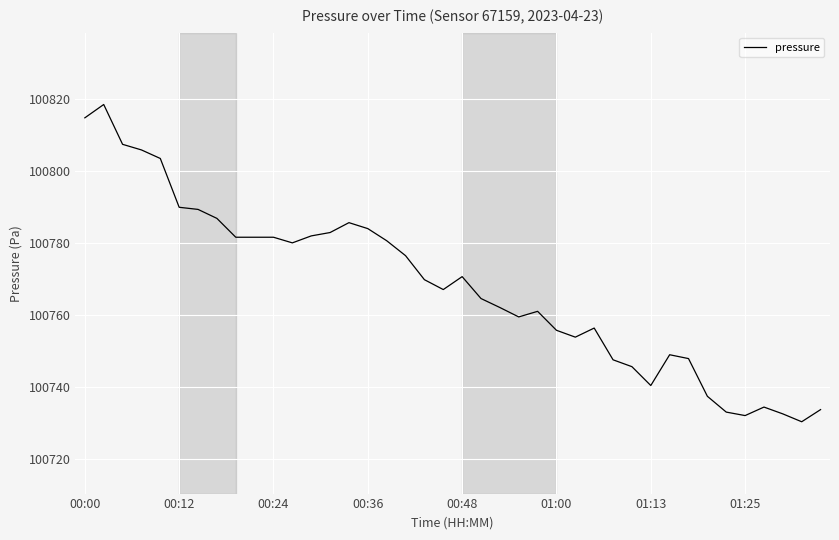

What is the maximum value shown in the chart?

100818.6